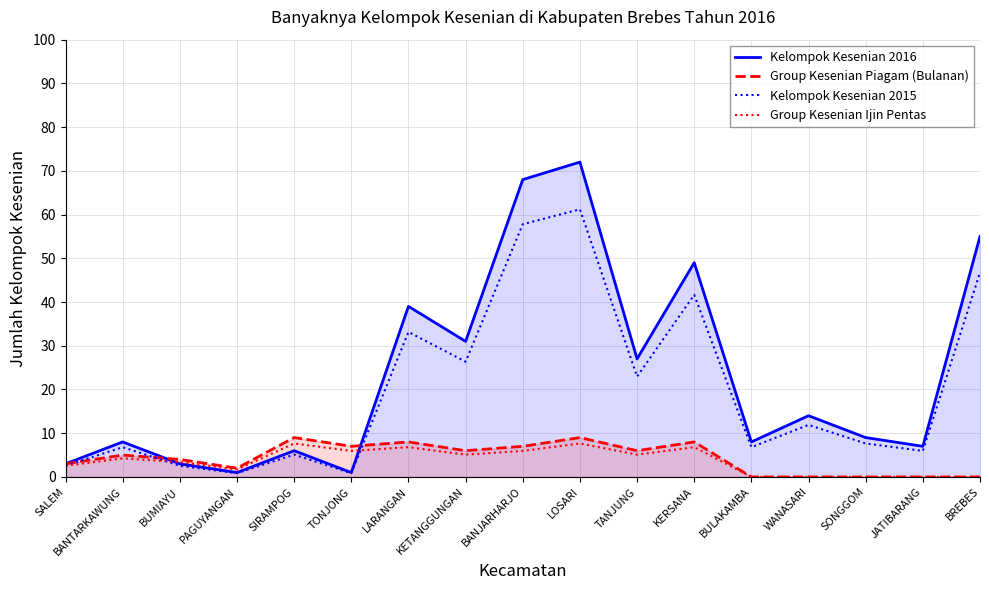

What are all the series names shown in the legend?

Kelompok Kesenian 2016, Group Kesenian Piagam (Bulanan), Kelompok Kesenian 2015, Group Kesenian Ijin Pentas